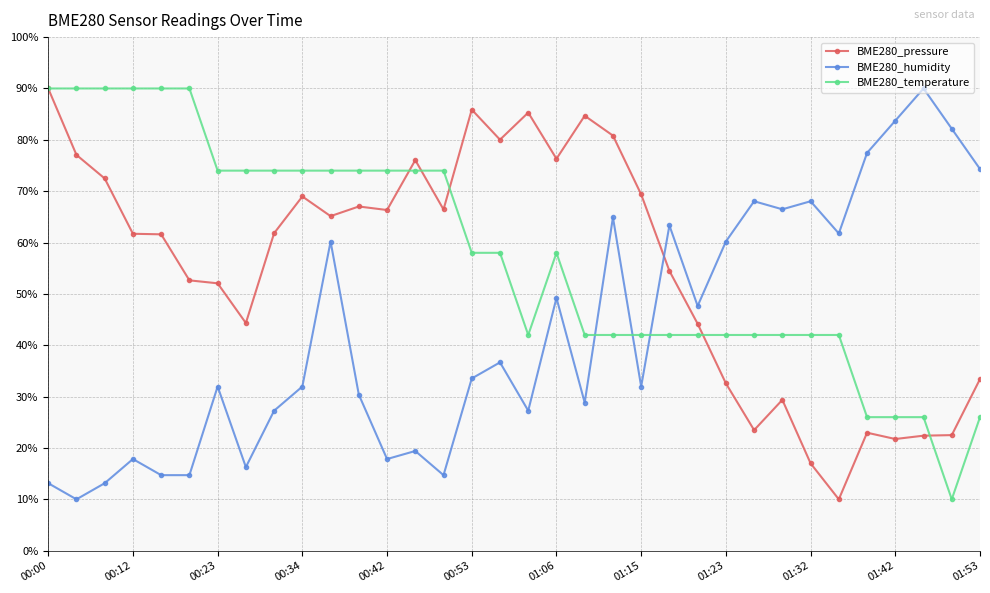

What is the value of the BME280_humidity point at the 13th from the left?

17.8